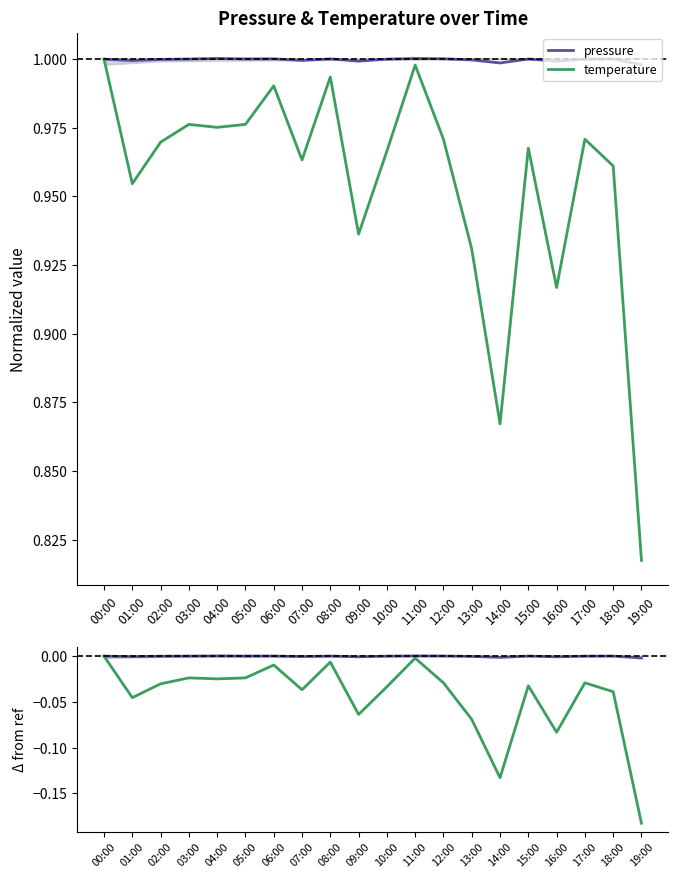

What position from the right is 03:00?

17